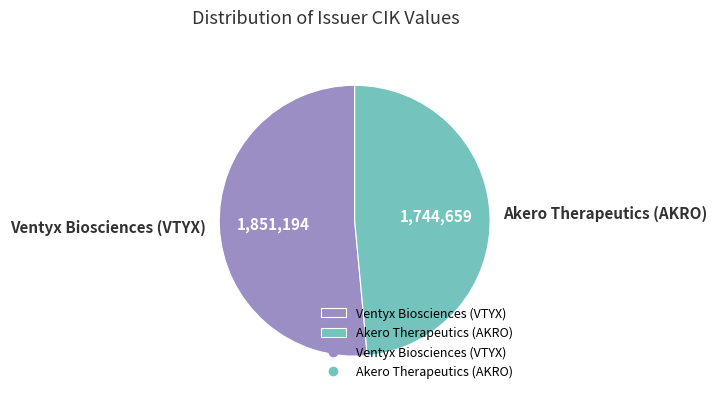

Which slice is the smallest?

Akero Therapeutics (AKRO)